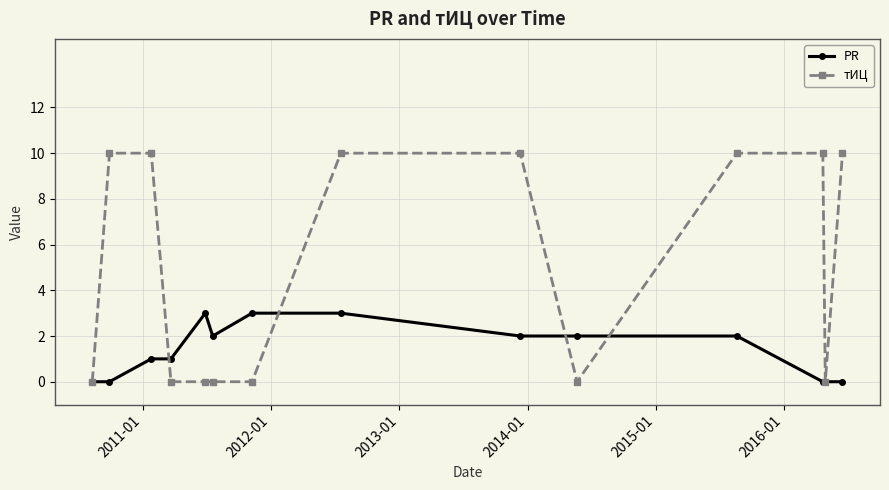

Reading left to right, list all the values displayed in this chart.

PR: 0	0	1	1	3	2	3	3	2	2	2	0	0	0
тИЦ: 0	10	10	0	0	0	0	10	10	0	10	10	0	10